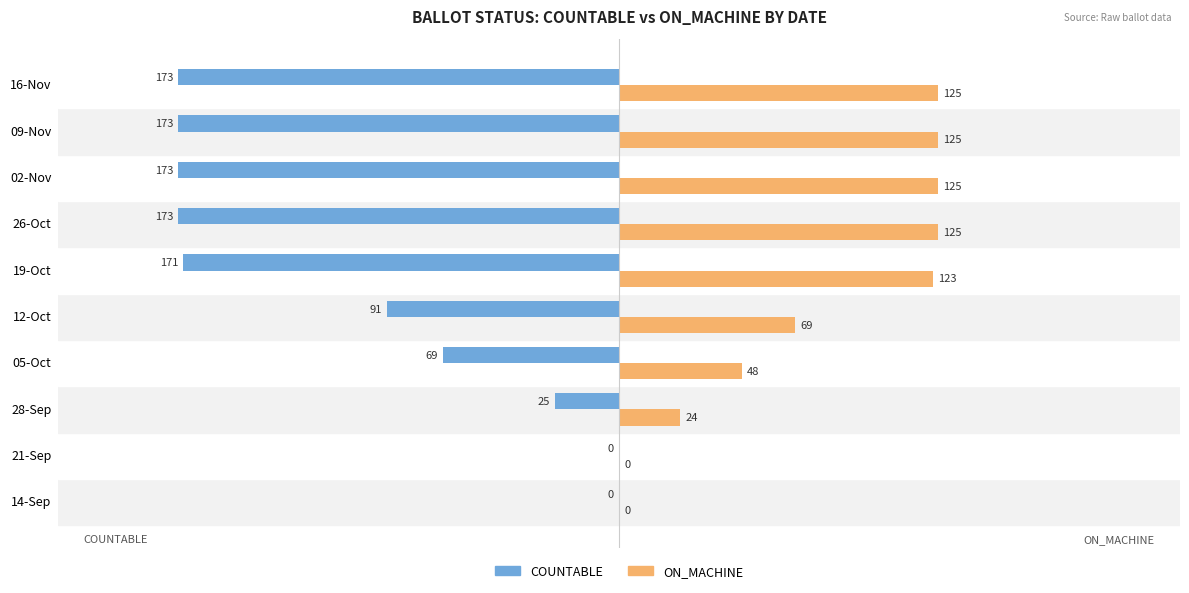

Is it true that ON_MACHINE equals 0 at 14-Sep?

True